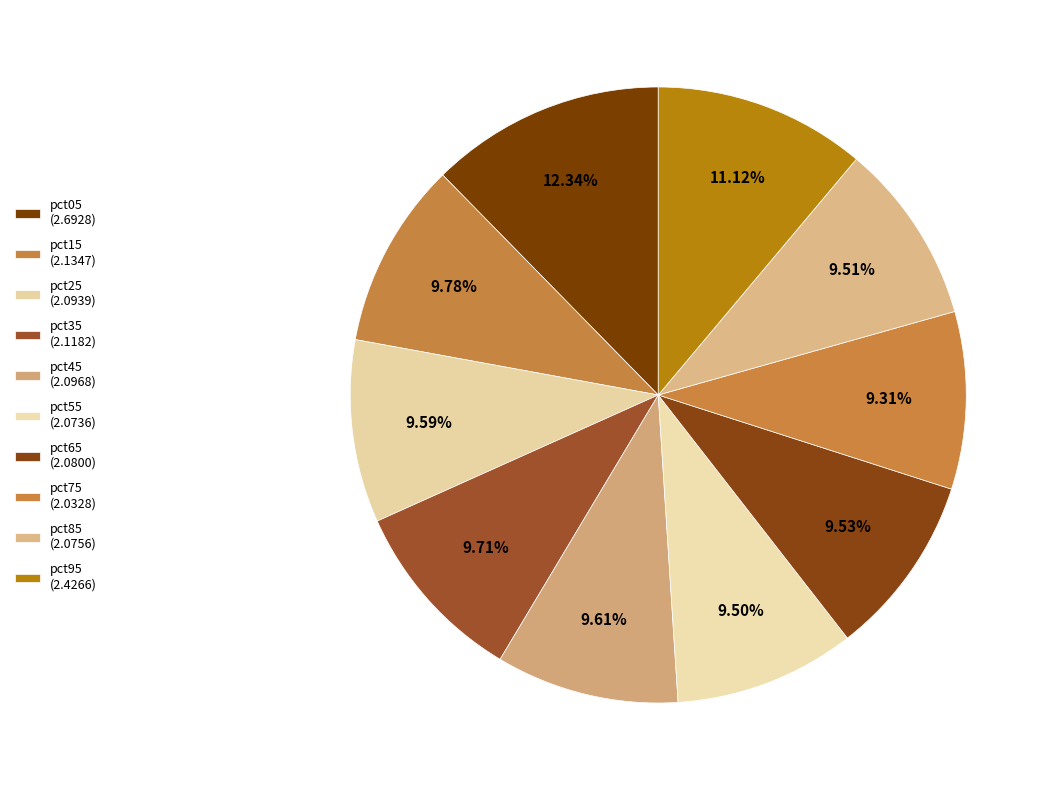

Is pct85 the majority of the pie?

No